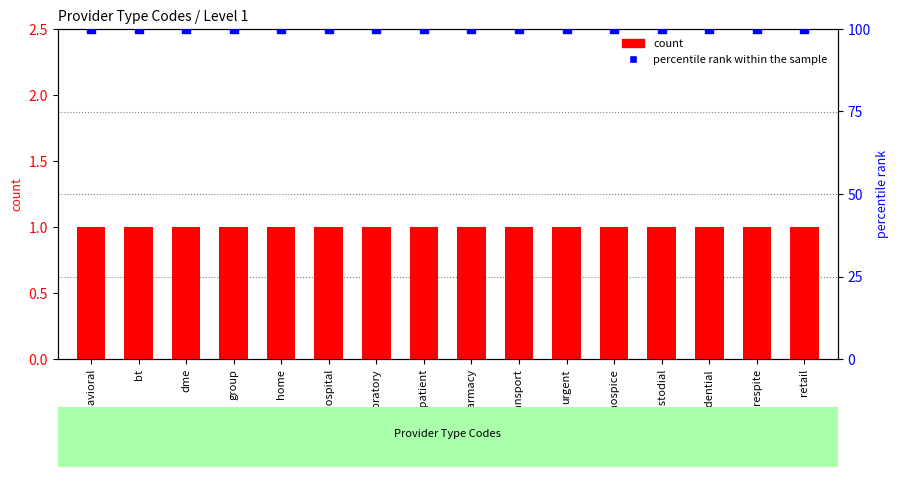

Which series has the largest total across all categories?

percentile rank within the sample